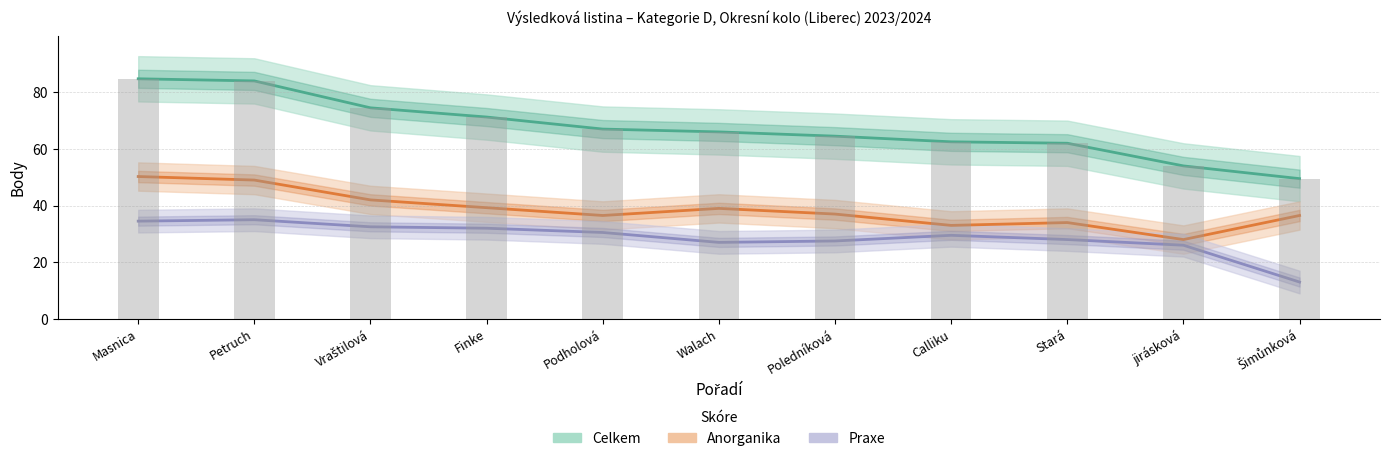

At Podholová, list the series in order from smallest to largest.

Praxe, Anorganika, Celkem